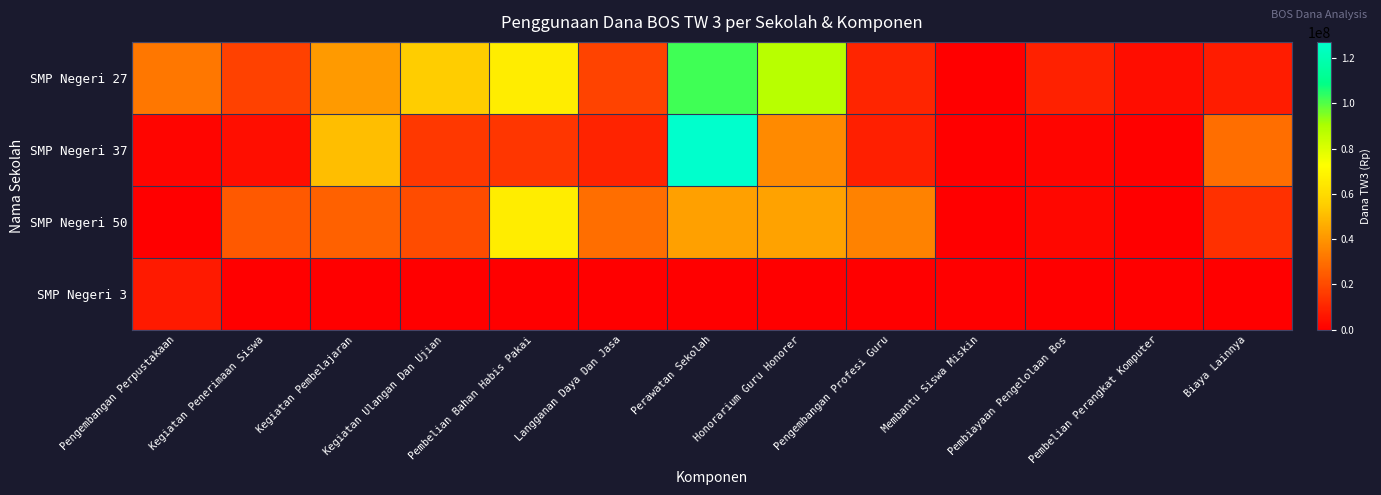

Rank the series by their maximum value, from lowest to highest.

SMP Negeri 3, SMP Negeri 50, SMP Negeri 27, SMP Negeri 37